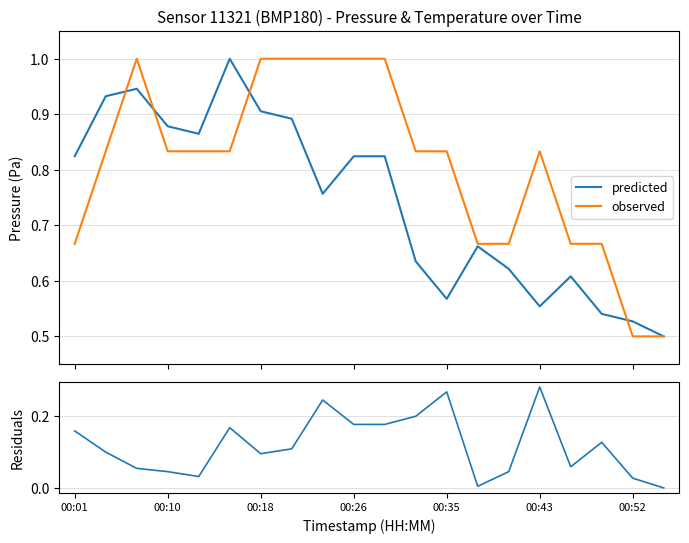

Between 00:26 and 00:35, which series saw the biggest shift?

predicted